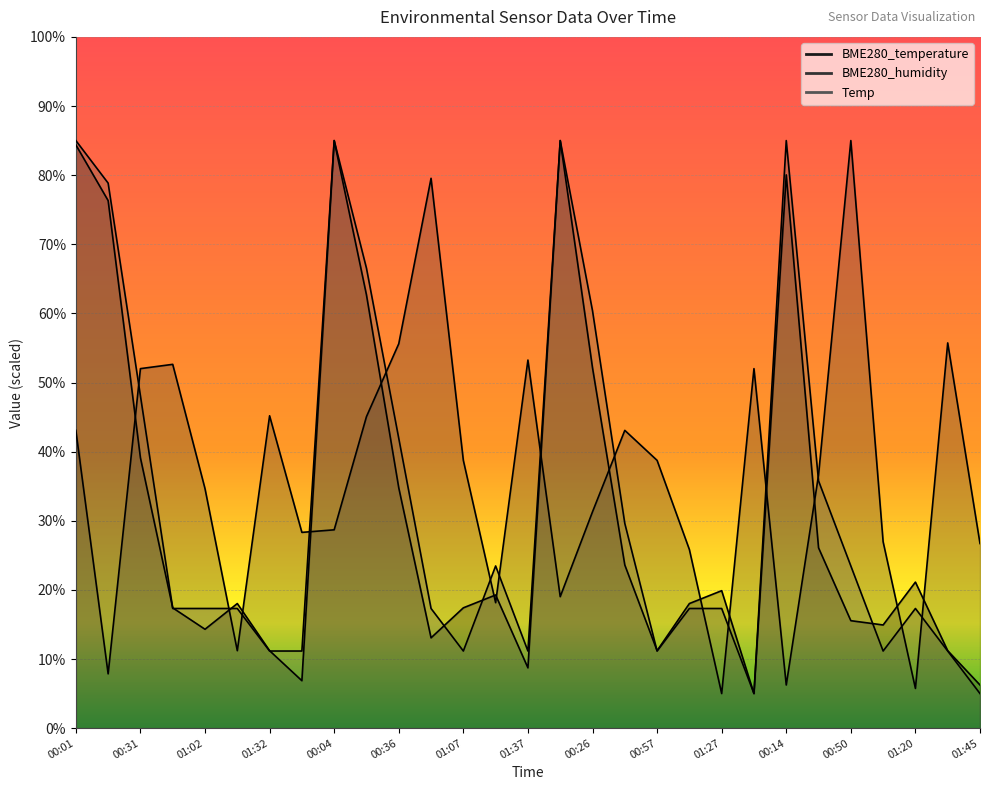

List the series in order of their peak value, highest first.

BME280_temperature, BME280_humidity, Temp